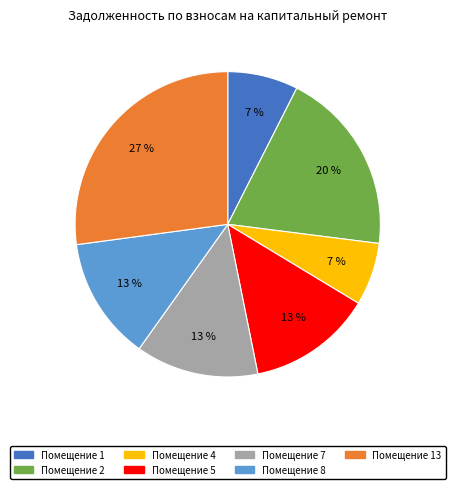

To the nearest percent, what is the difference between the largest and smallest slice percentages?

20%